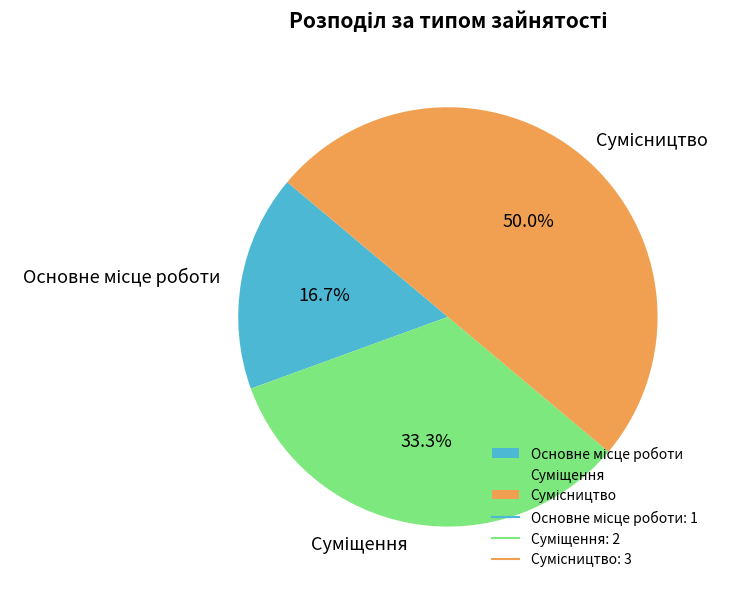

What is the change in value from Основне місце роботи to Суміщення?

+1